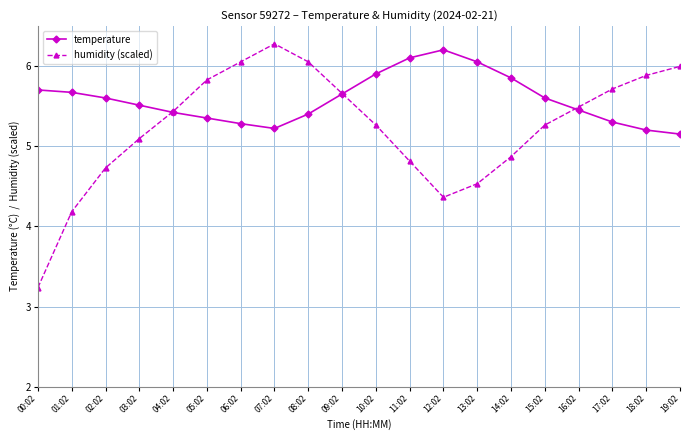

How many interior local valleys does the temperature series have?

1